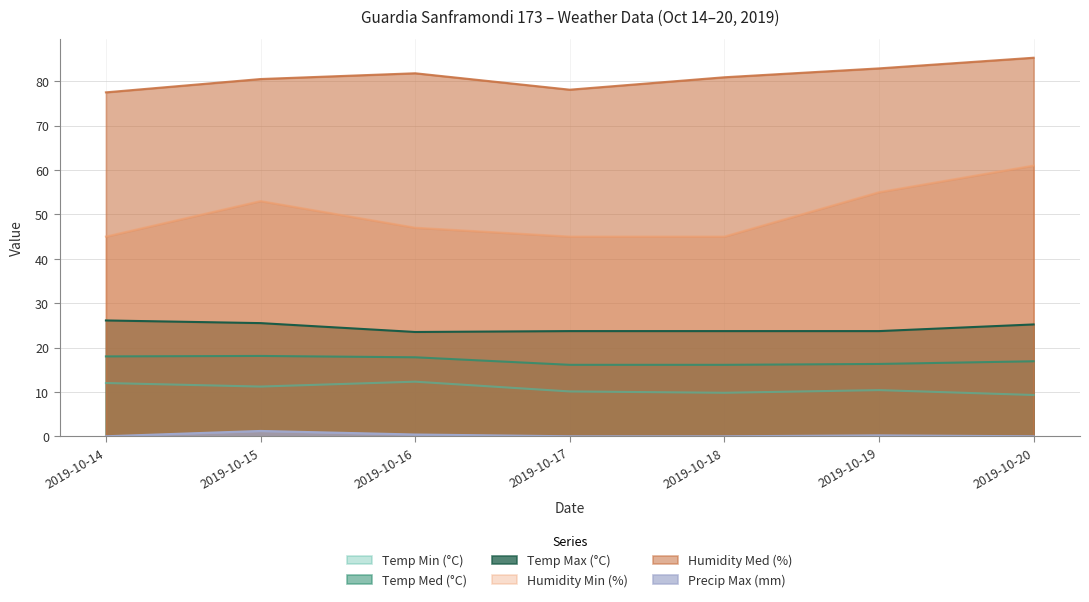

What is the value of the Temp Max (°C) point at the 2nd from the left?

25.5